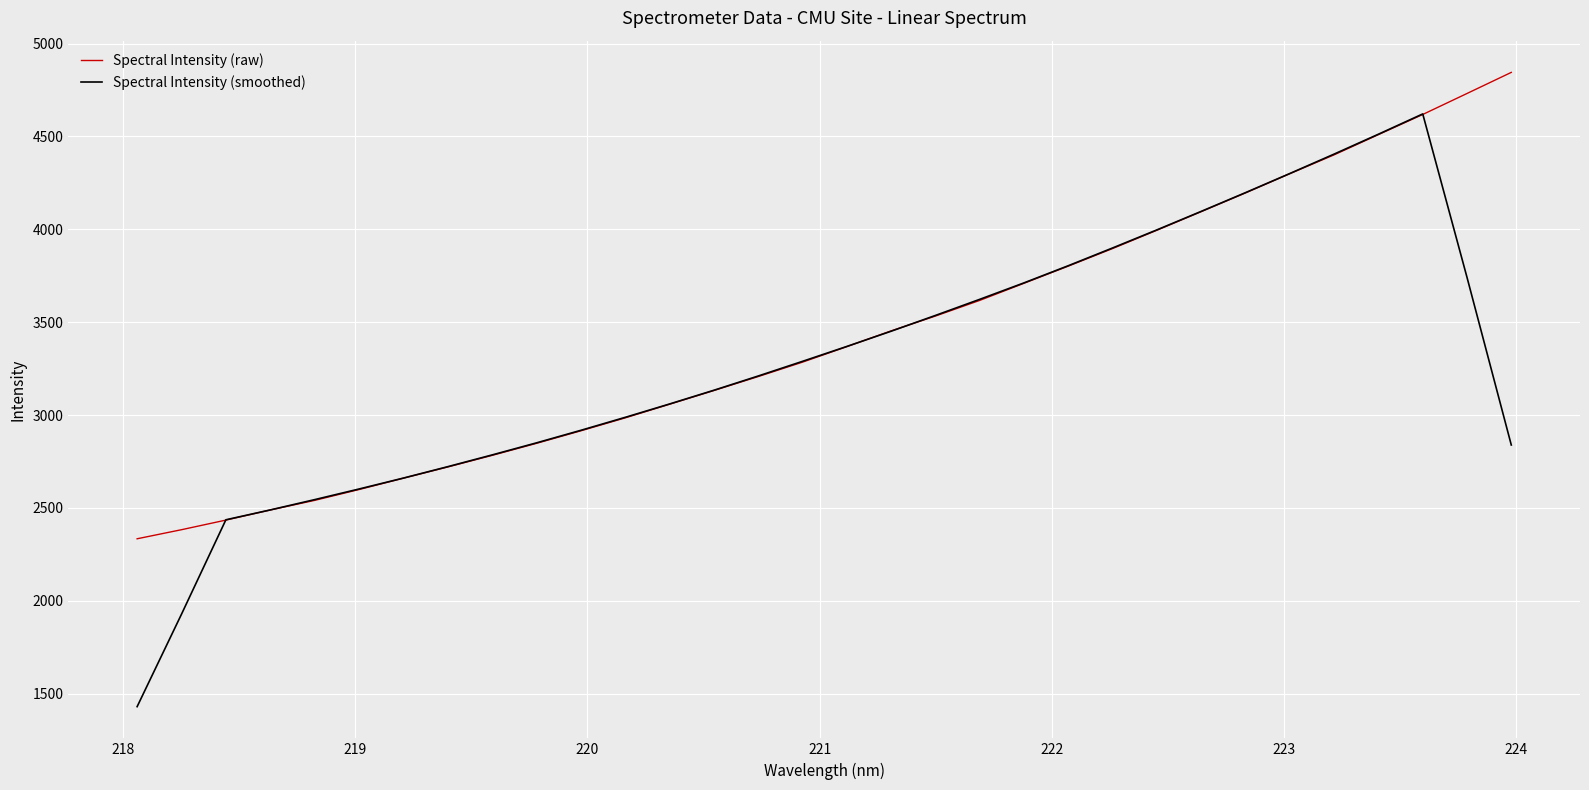

True or false: Spectral Intensity (smoothed) has more than 1 points higher than both neighbors.

False